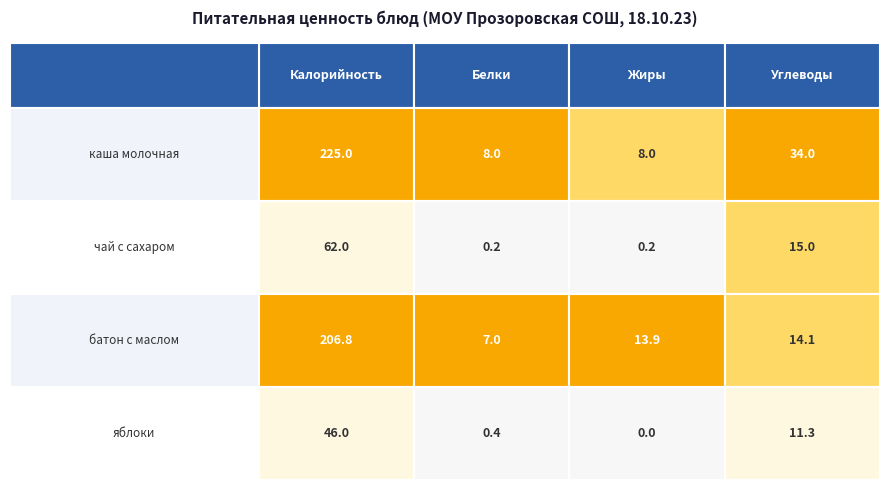

Which has a higher value, 3 or 2?

2